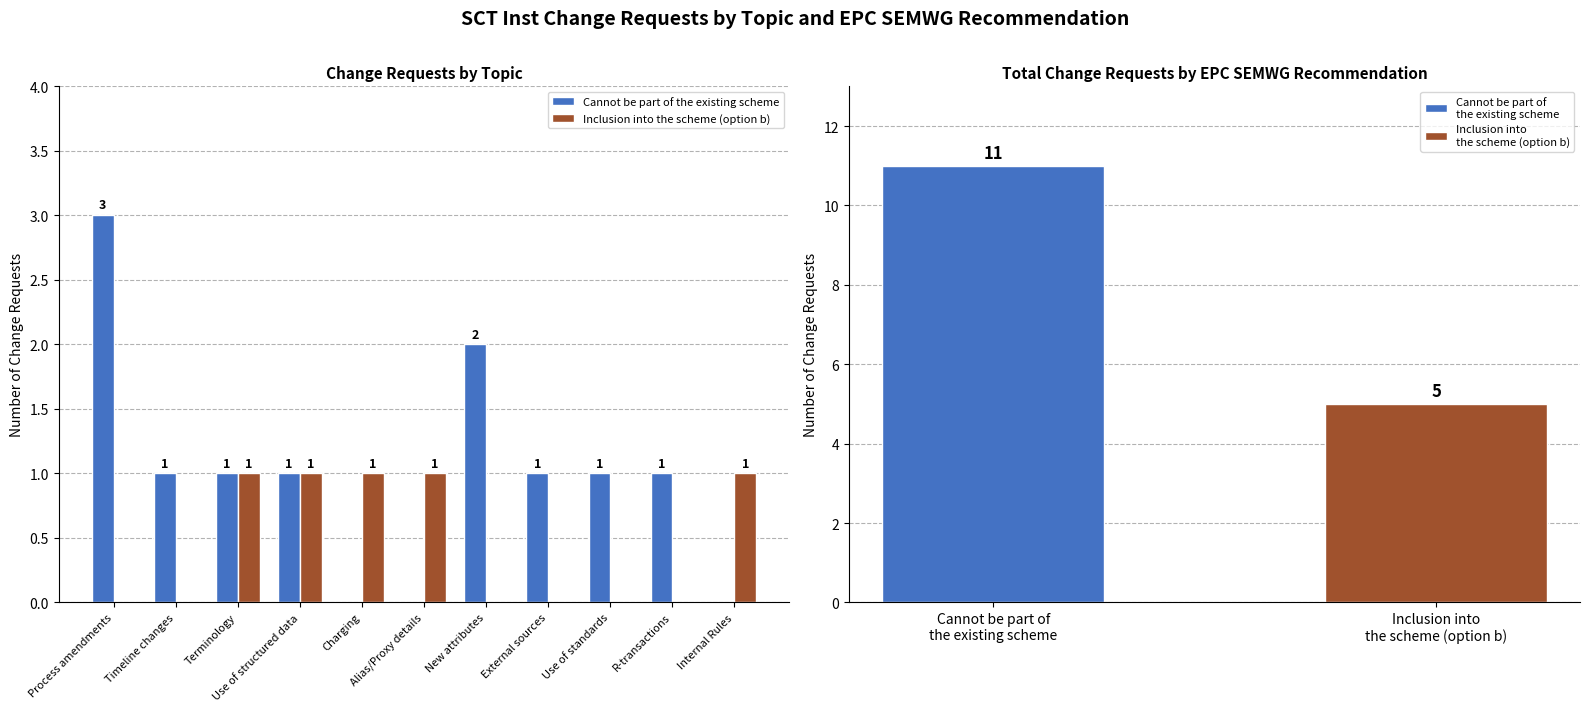

Which series has the largest range (max minus min)?

Cannot be part of the existing scheme